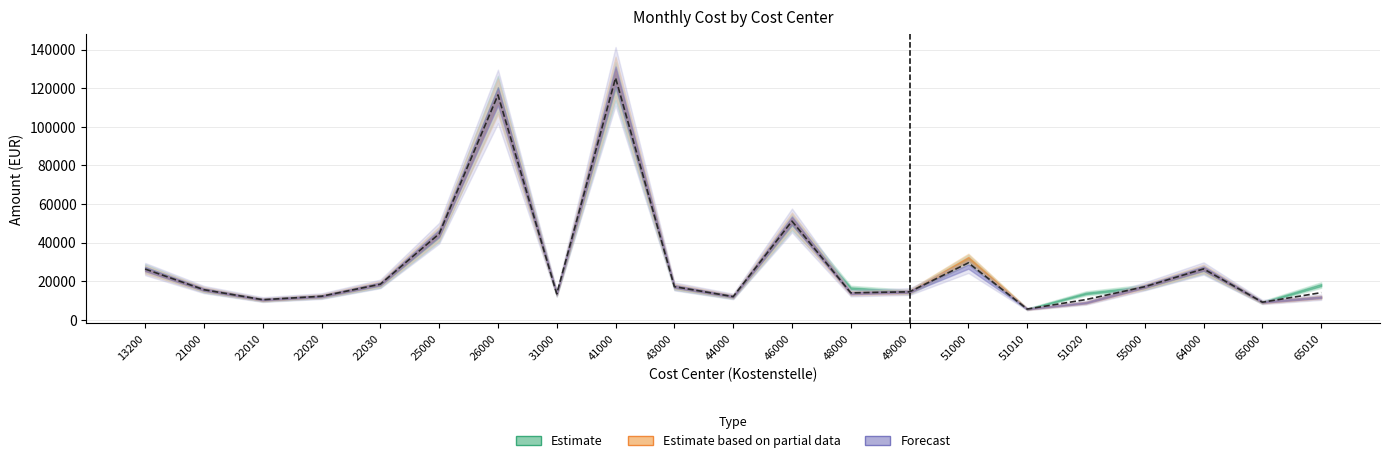

What is the minimum value shown in the chart?

5572.2